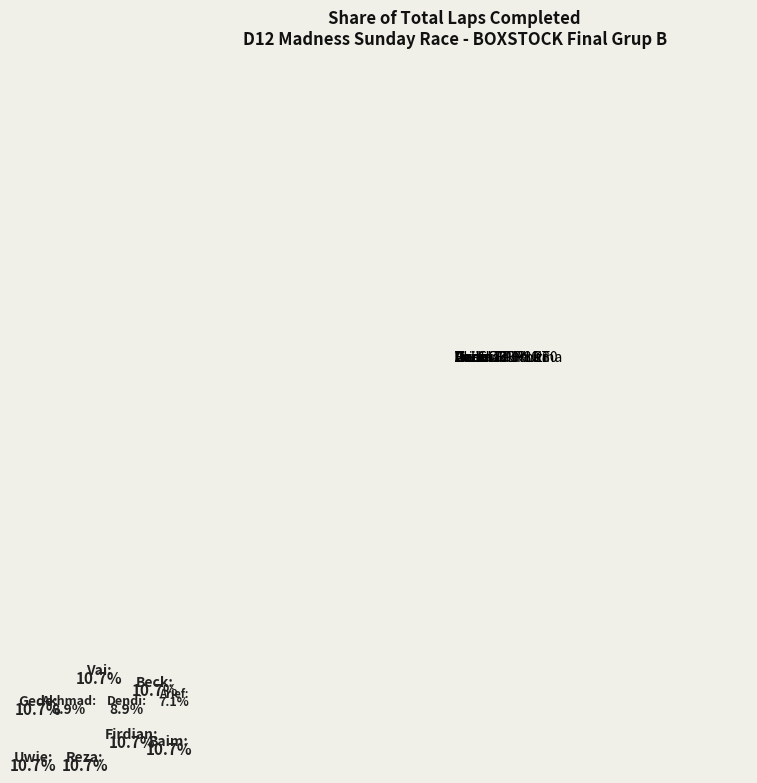

What is the smallest slice in the pie chart?

Arief CRTN